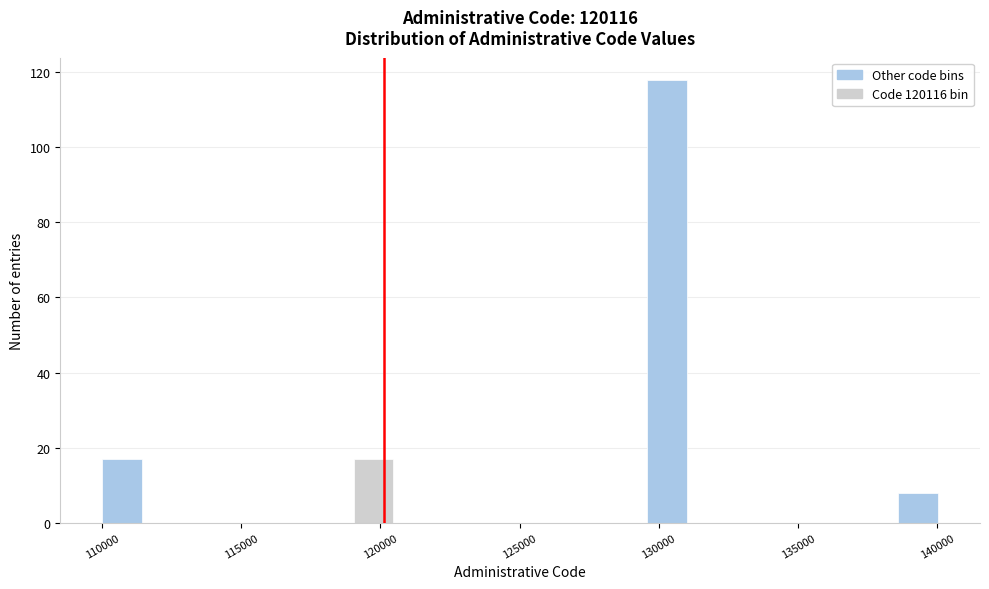

Read against the x-axis, roughly where is the centre of the tallest bar?

130500